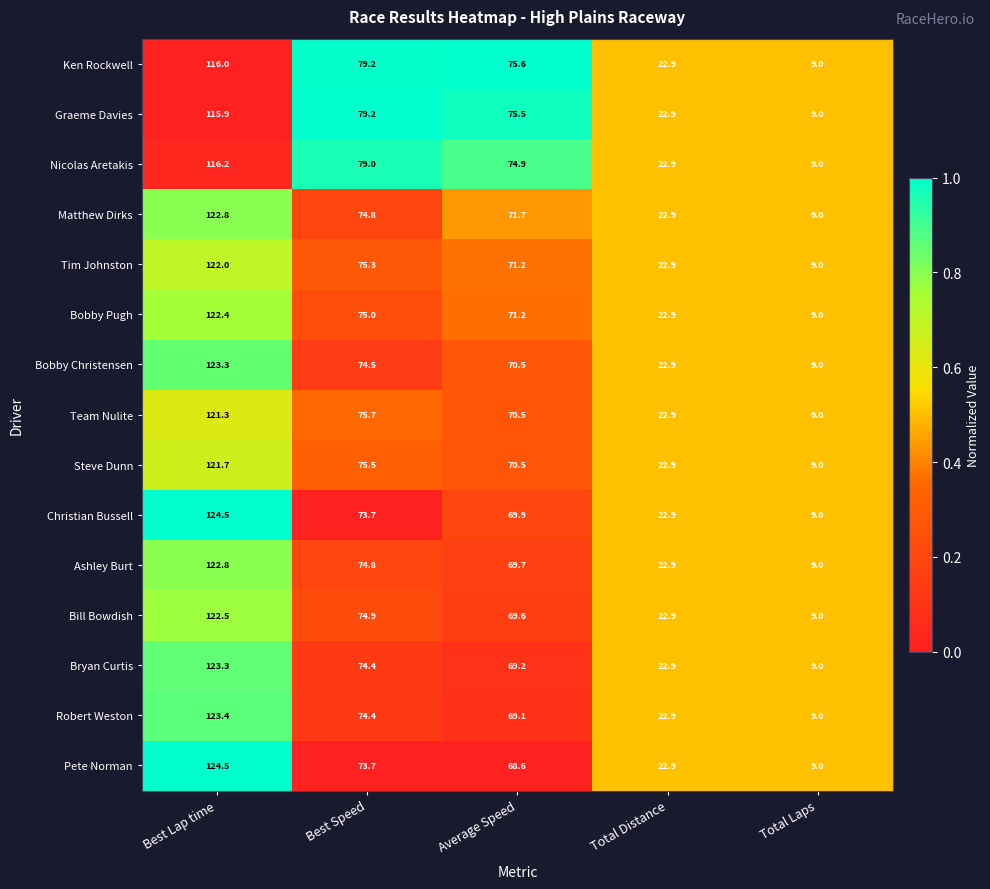

Where does the Team Nulite series first go above 70?

Best Lap time